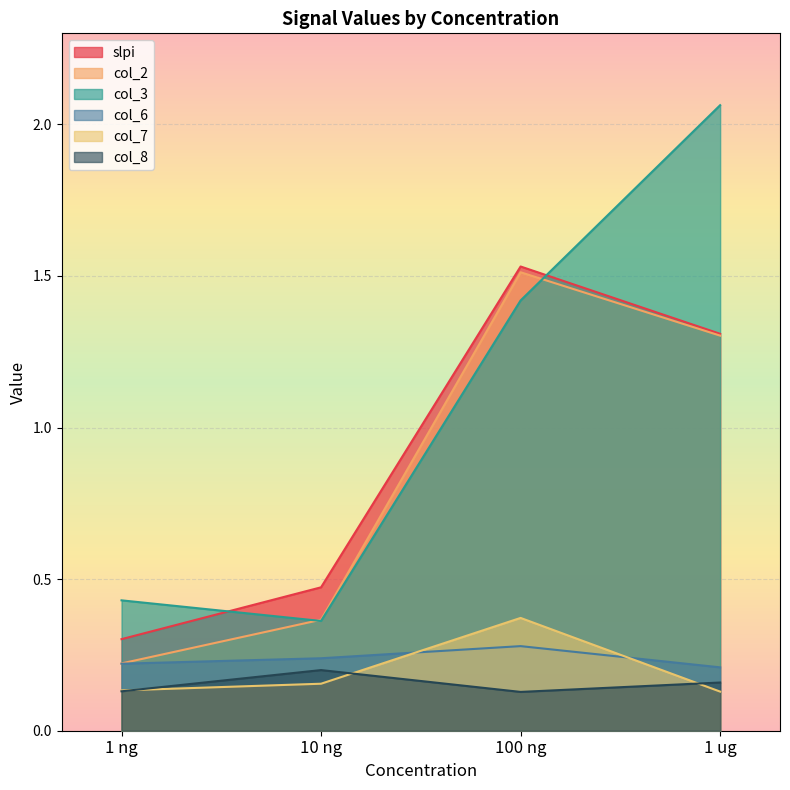

What is the total value across all series at 10 ng?

1.8